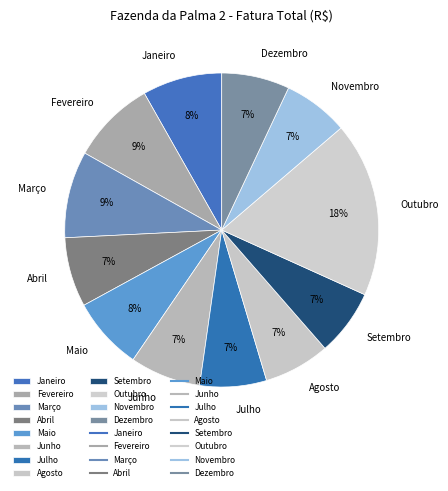

Is it true that Março is 1% of the pie?

False